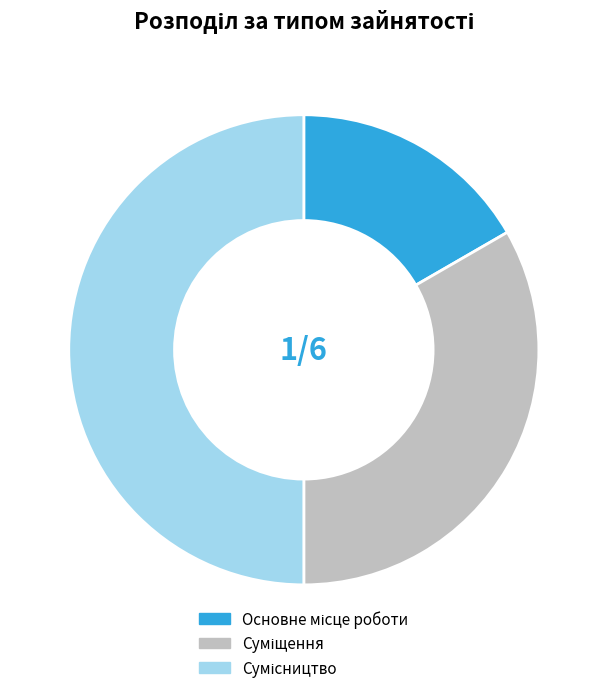

How many segments does this pie chart have?

3